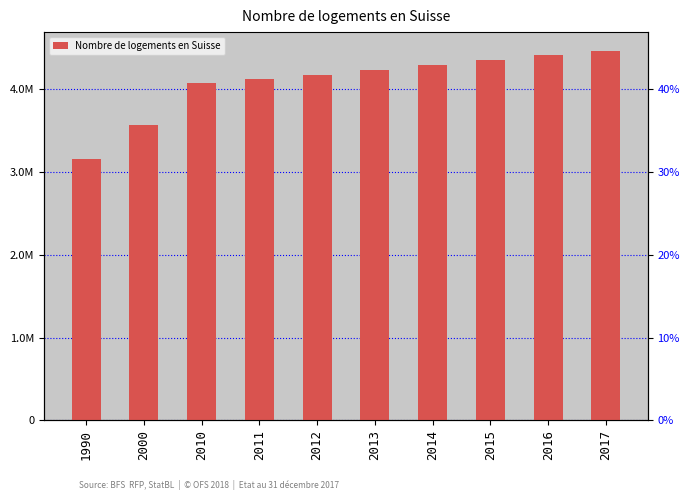

Read the value at 2000.

3569181